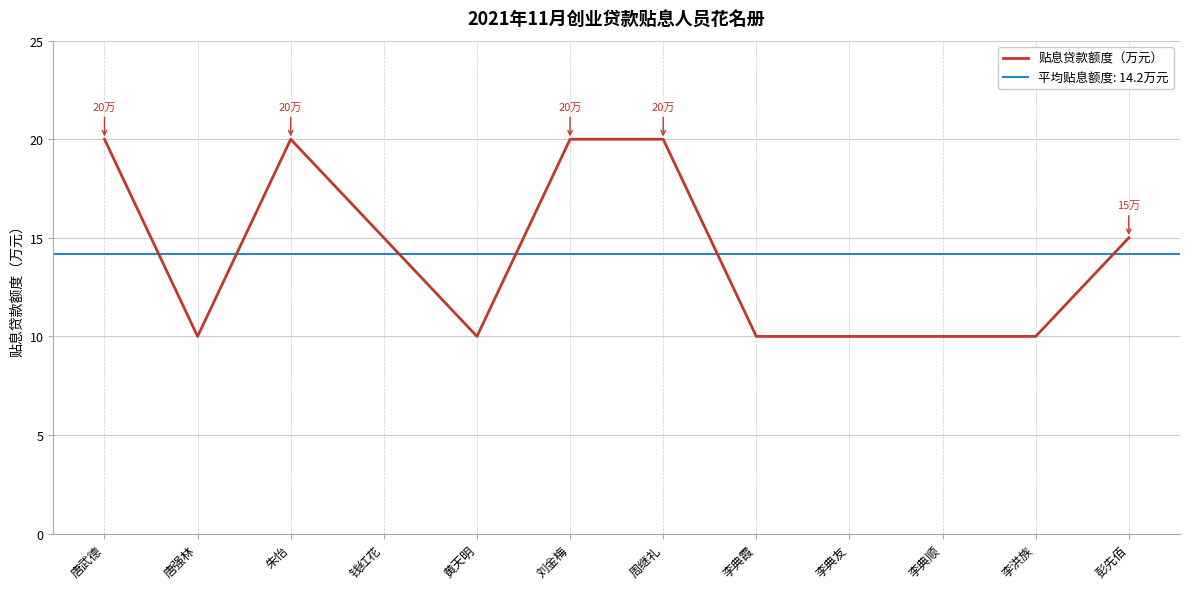

What position from the right is 李典霞?

5